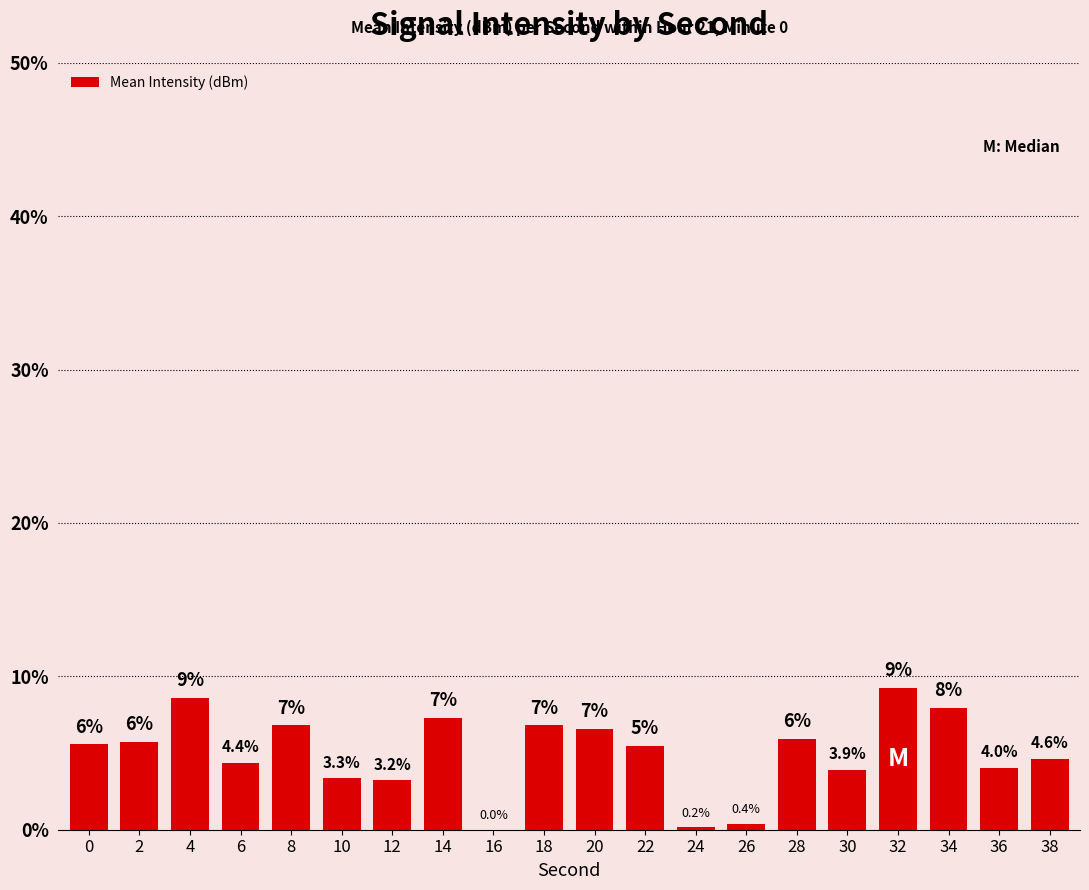

Is it true that the value at 32 is 9.2?

True